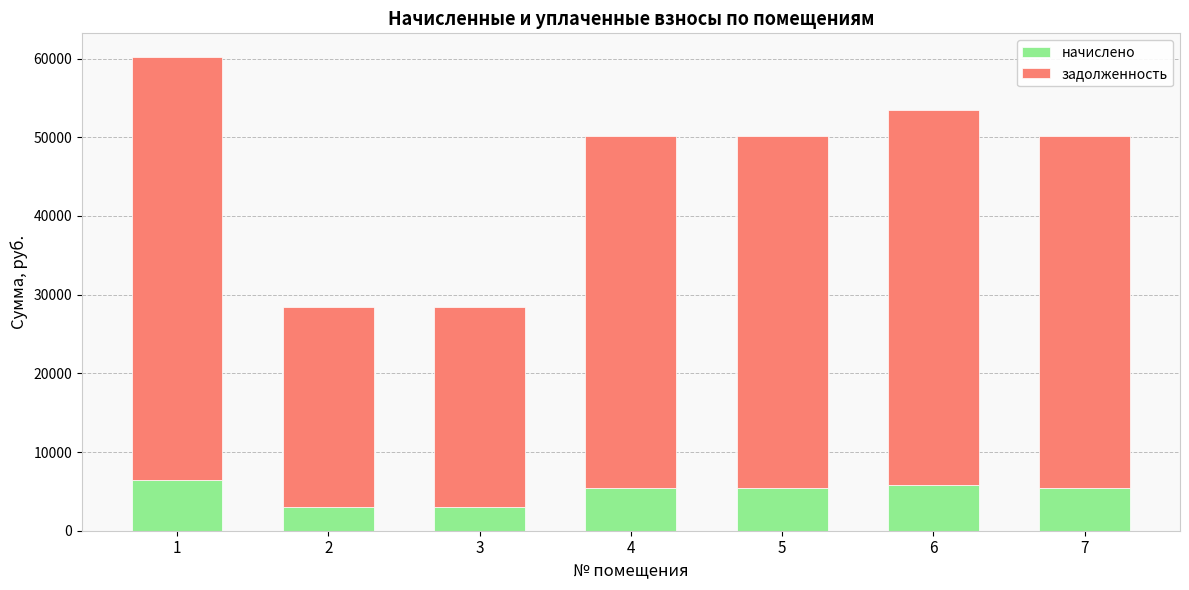

How many distinct data groups are displayed?

2